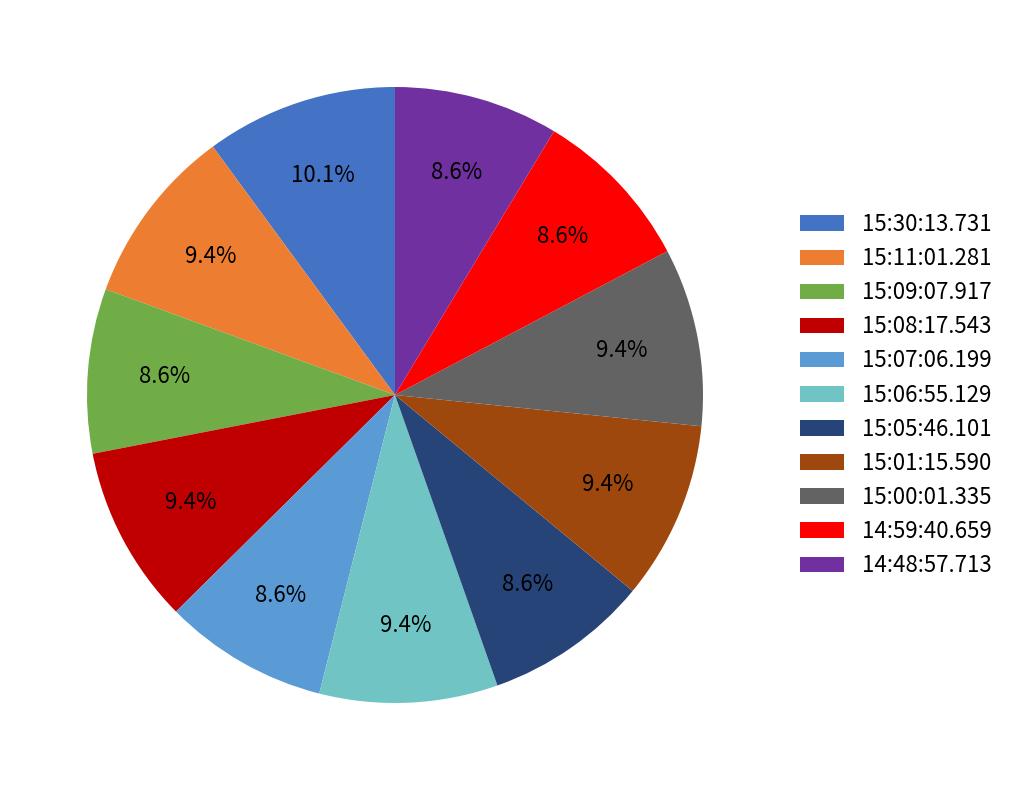

What percentage is the 15:01:15.590 slice, to the nearest percent?

9%